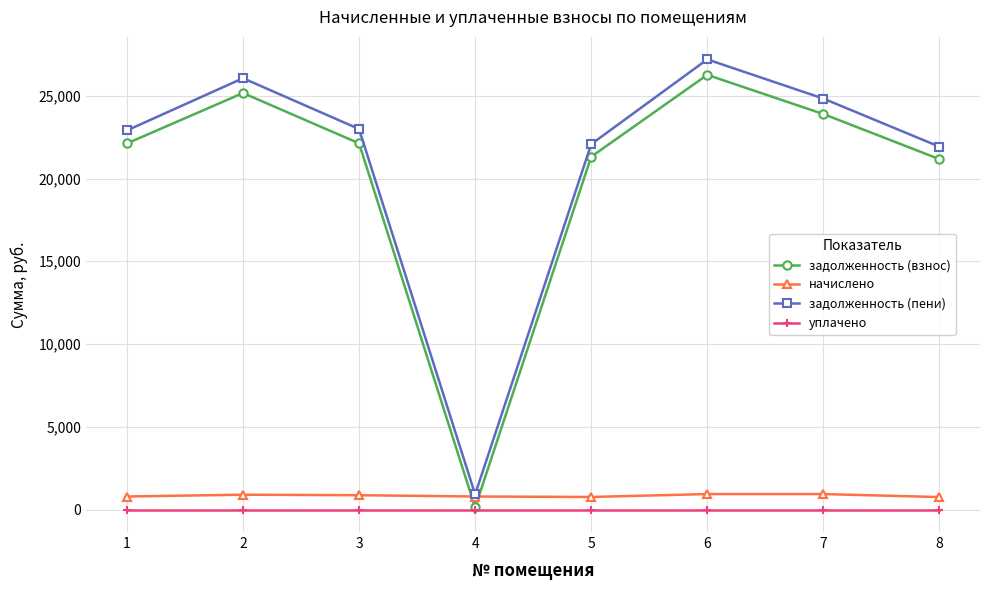

Where do начислено and задолженность (взнос) first cross each other?

3 and 4